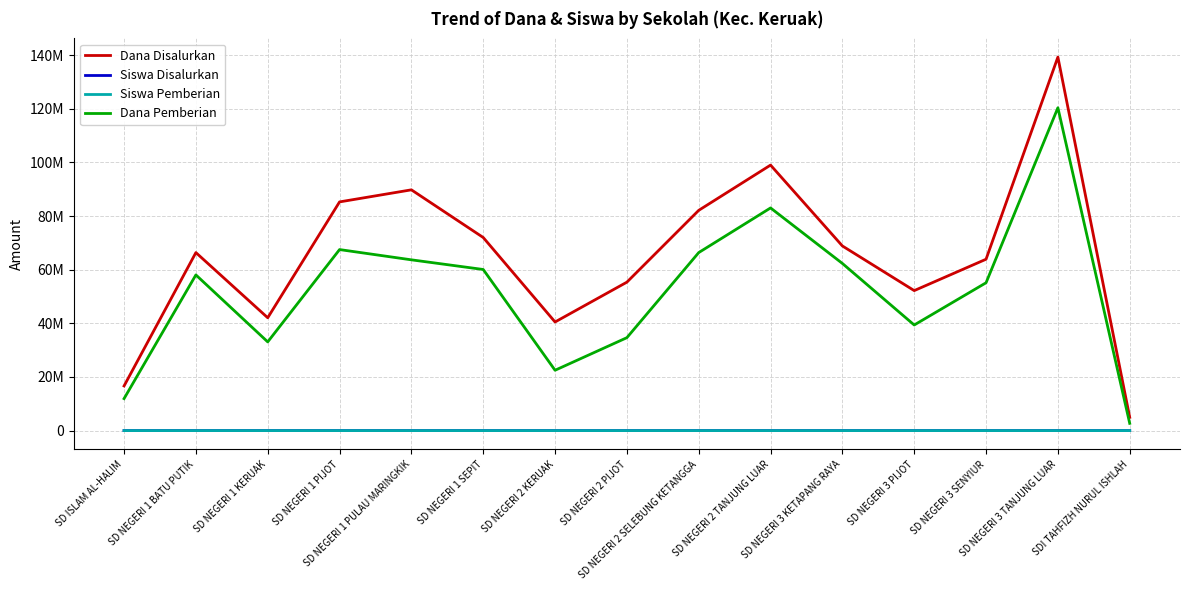

True or false: Dana Disalurkan and Siswa Disalurkan intersect in this chart.

False